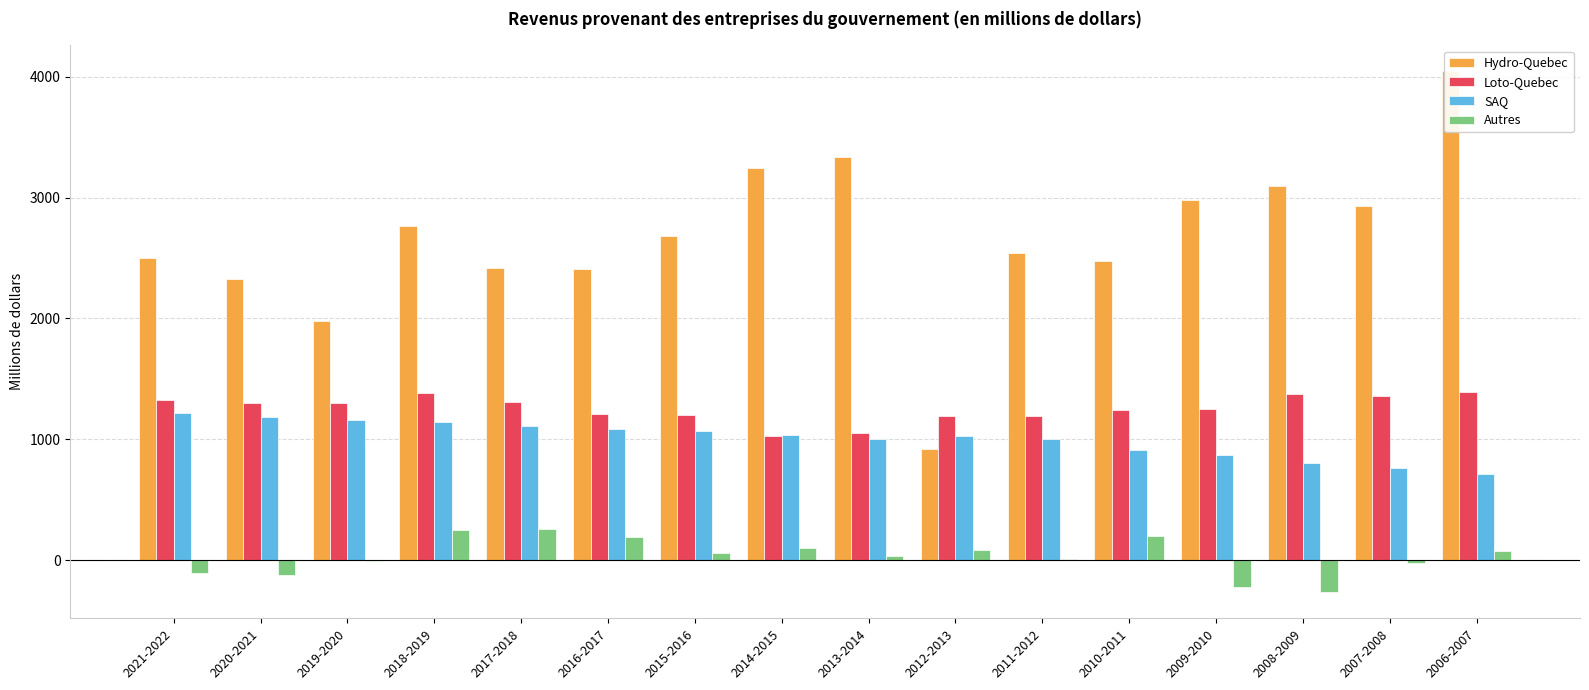

What is the minimum value for Autres?

-265